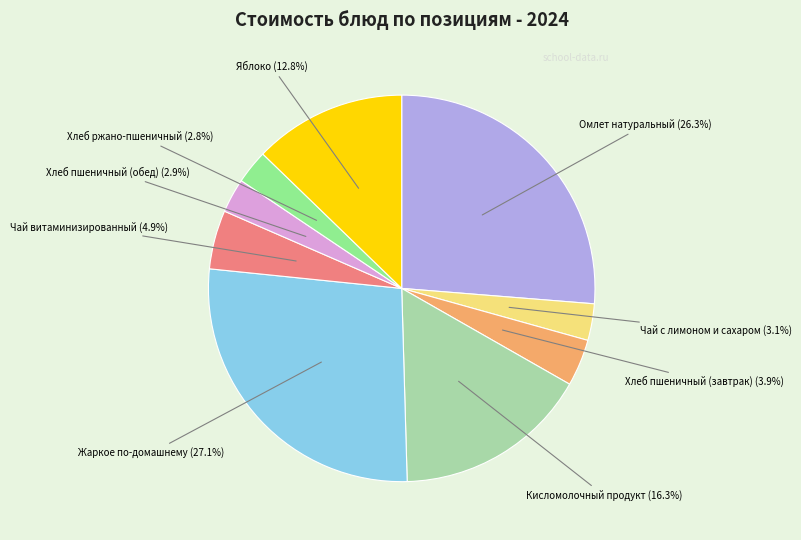

Does any single category account for the majority?

No